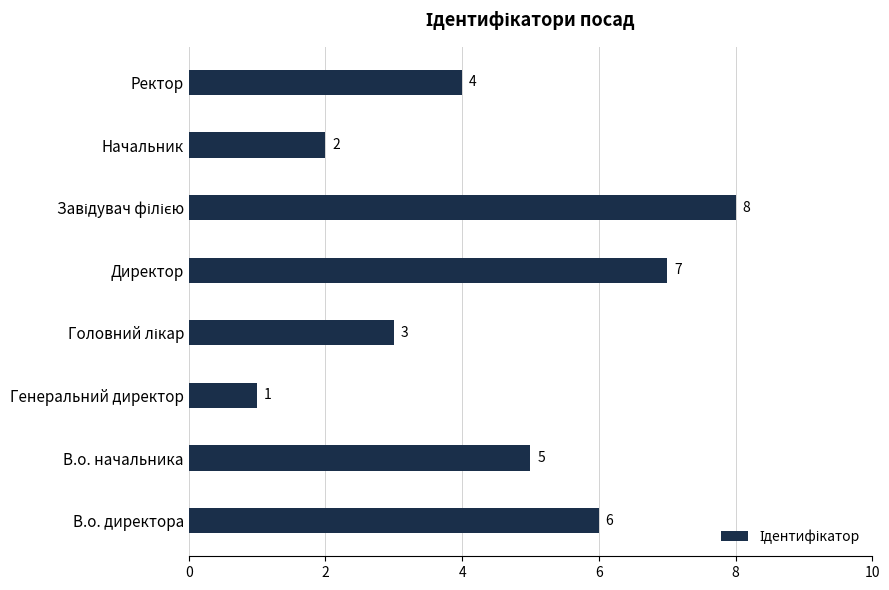

What is the difference between the maximum and minimum values?

7